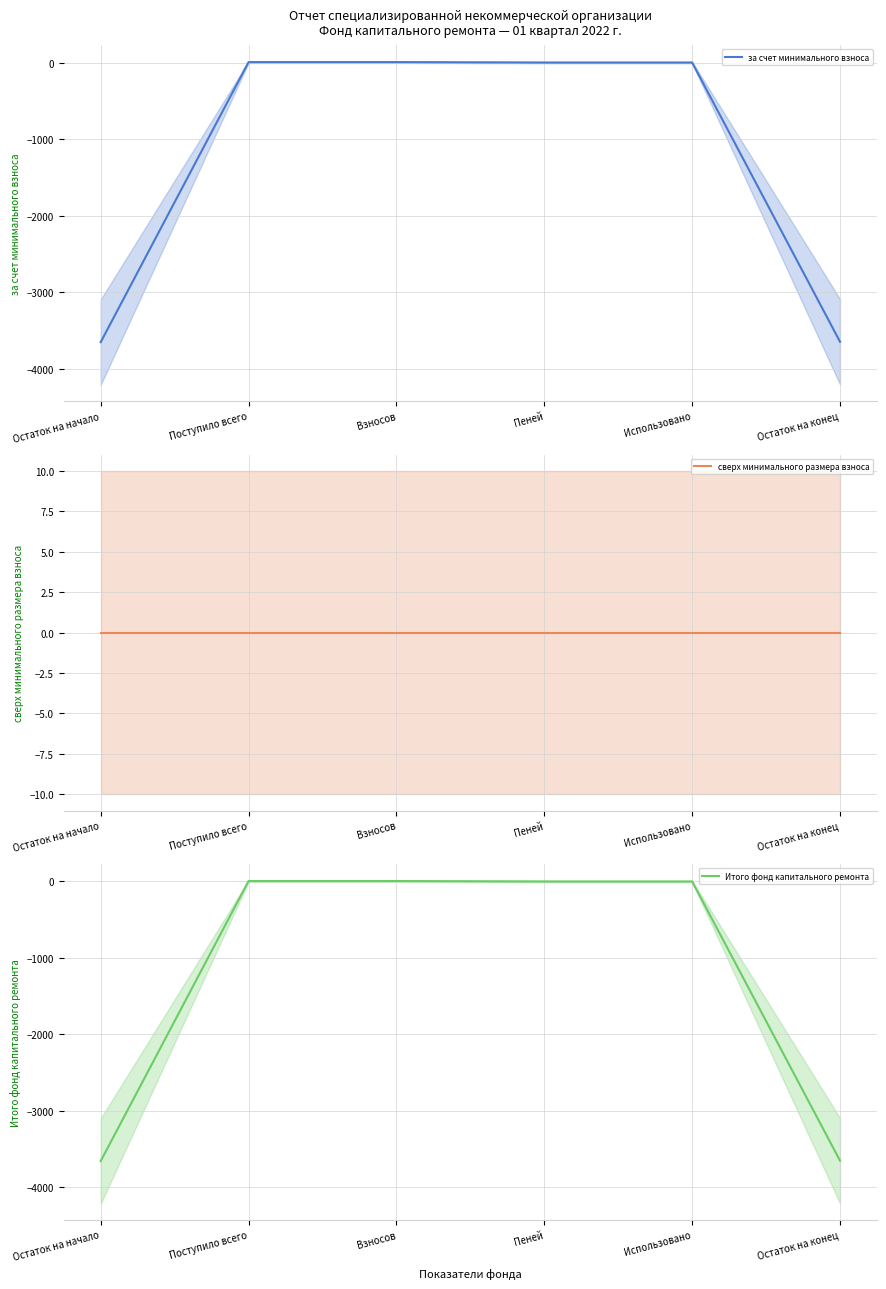

What is the total value across all series at Остаток на начало?

-7311.4